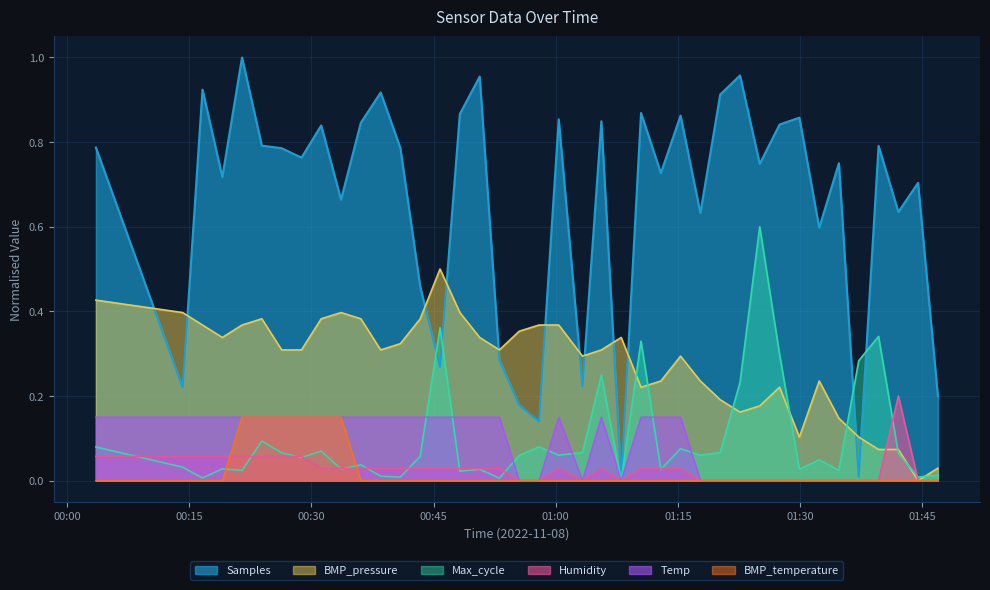

At which category does the chart reach its peak across all series?

2022/11/08 00:21:30